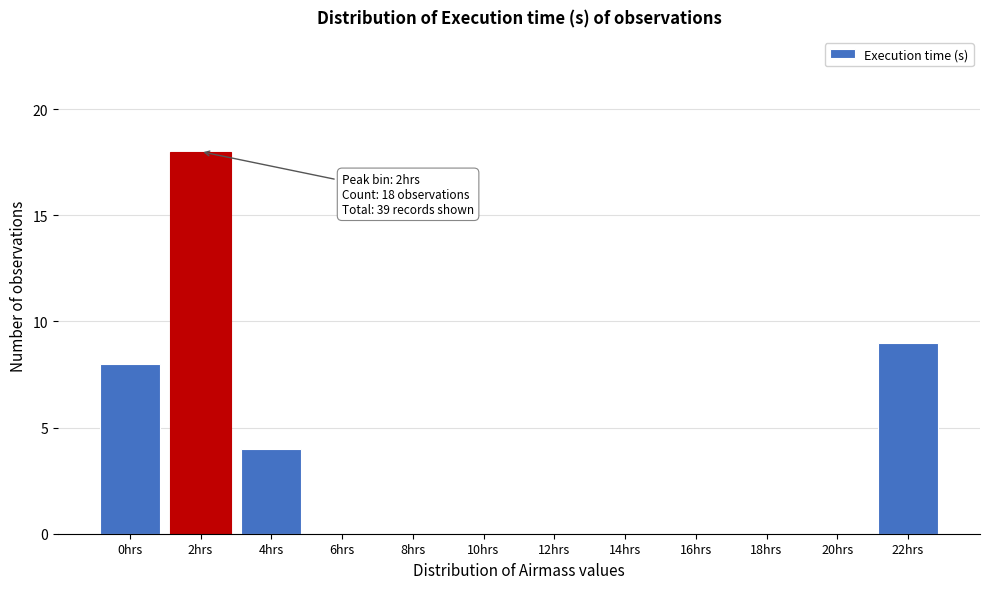

Reading left to right, what are all the values shown in this chart?

0hrs=8	2hrs=18	4hrs=4	6hrs=0	8hrs=0	10hrs=0	12hrs=0	14hrs=0	16hrs=0	18hrs=0	20hrs=0	22hrs=9